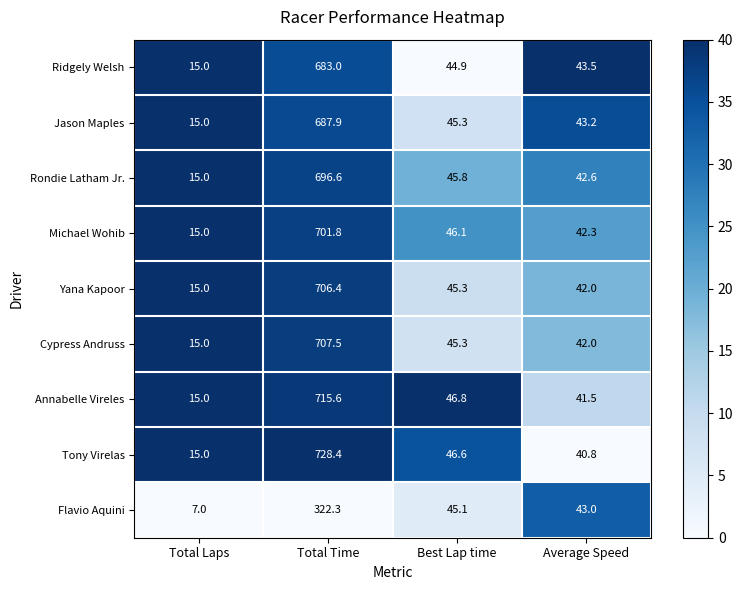

What is the difference between the Yana Kapoor values at Average Speed and Total Laps?

27.0